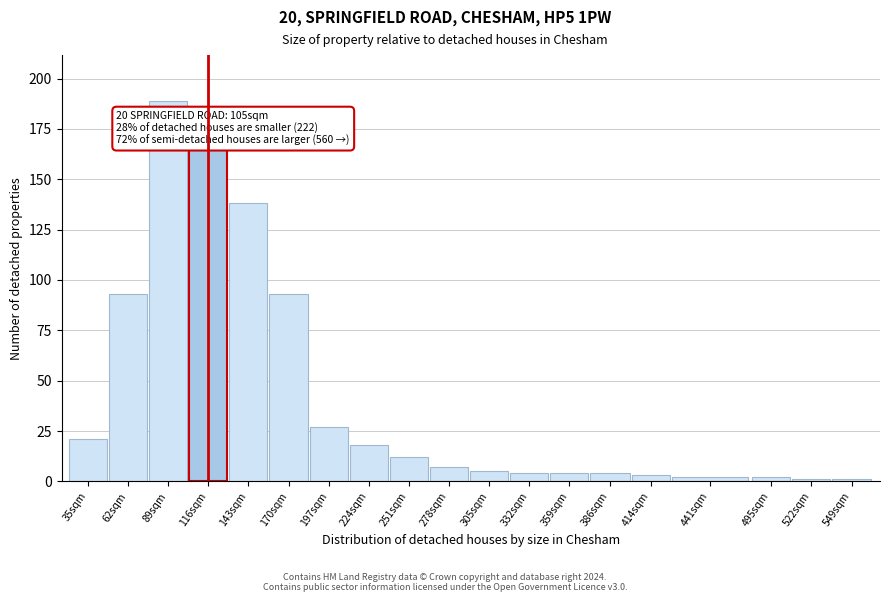

Reading right to left, list all the values displayed in this chart.

549sqm=1	522sqm=1	495sqm=2	441sqm=2	414sqm=3	386sqm=4	359sqm=4	332sqm=4	305sqm=5	278sqm=7	251sqm=12	224sqm=18	197sqm=27	170sqm=93	143sqm=138	116sqm=166	89sqm=189	62sqm=93	35sqm=21